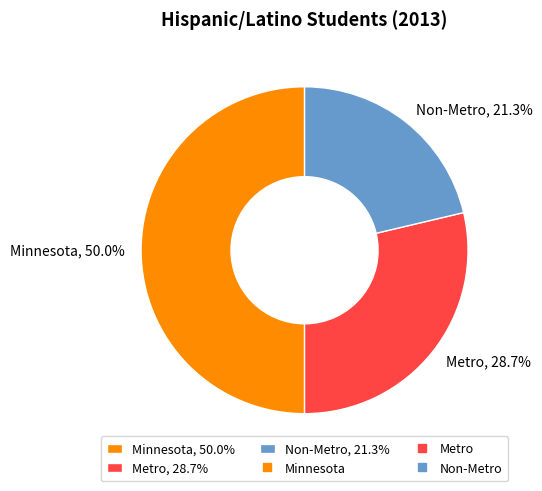

Which slice is the largest?

Minnesota